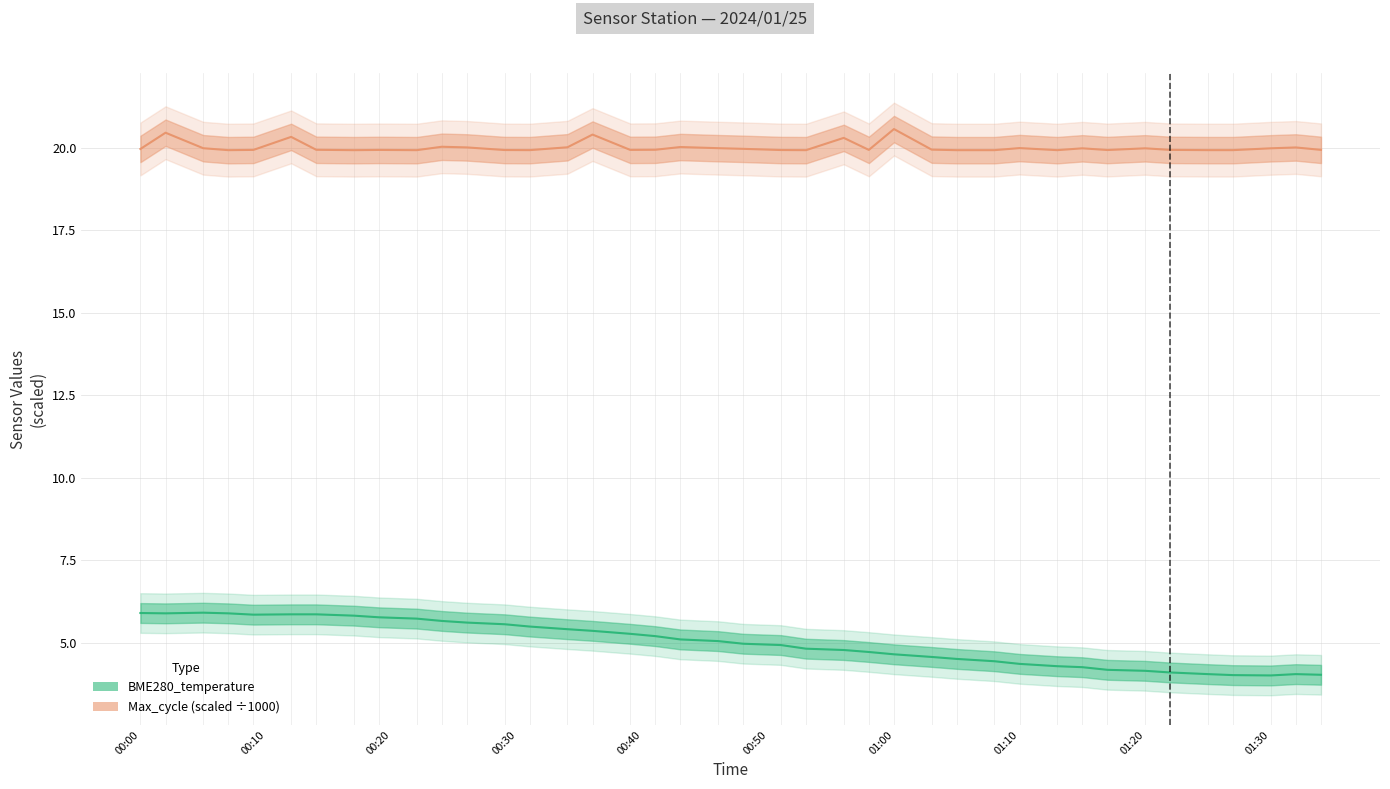

What is the difference between the maximum and minimum values in the Max_cycle (scaled) series?

0.6